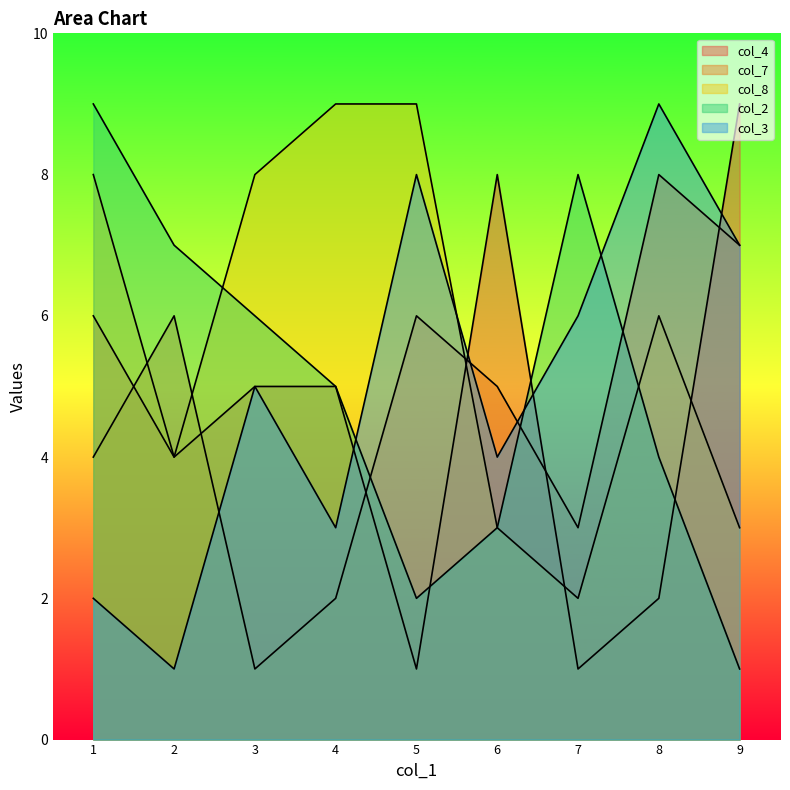

The col_7 series shows 6 at 5. True or false?

True